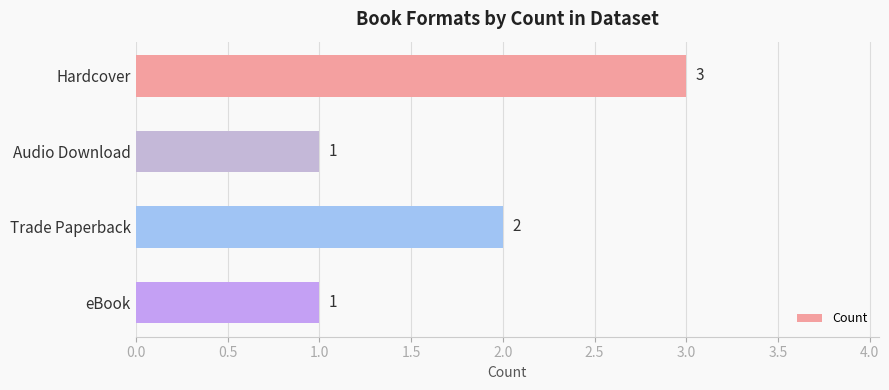

What is the ratio of the value at Audio Download to the value at Trade Paperback?

0.5